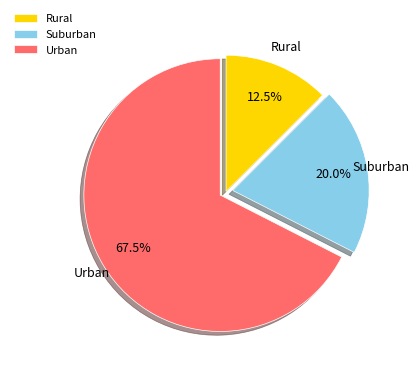

What portion of the pie excludes Suburban?

80.0%